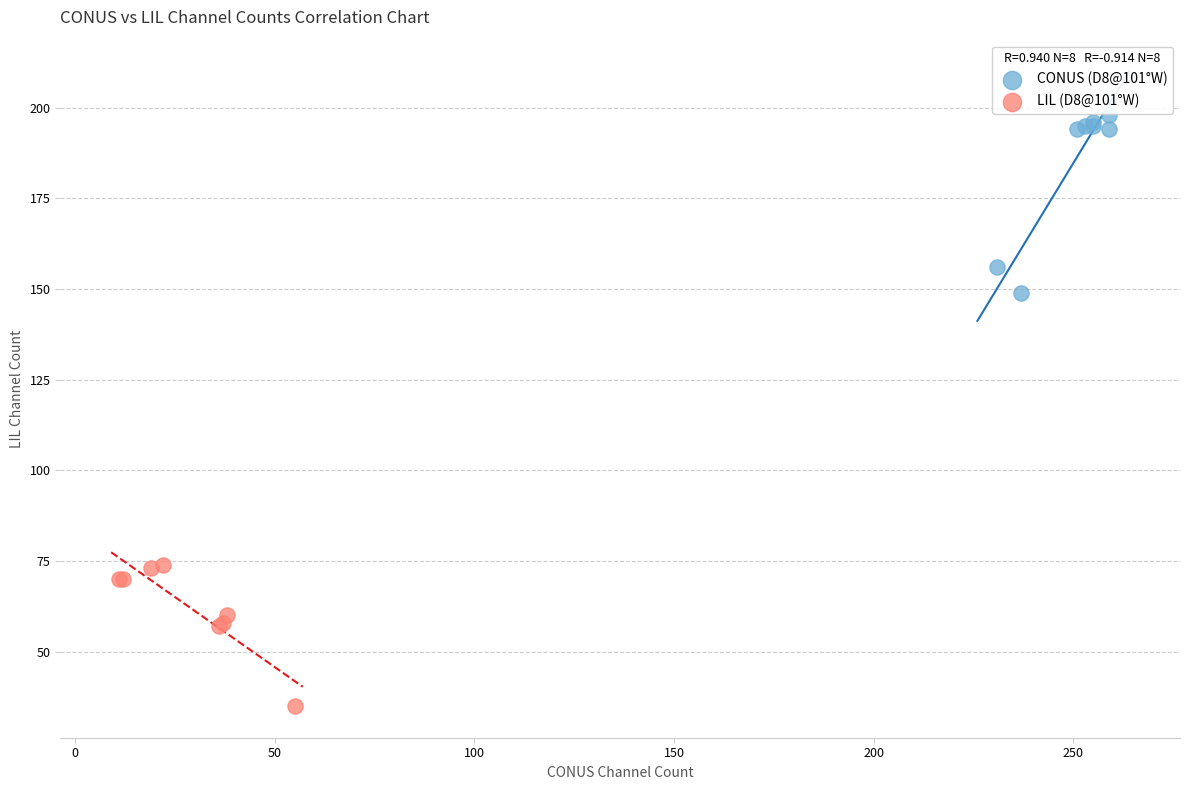

Which series reaches the maximum Y coordinate?

CONUS (D8@101°W)